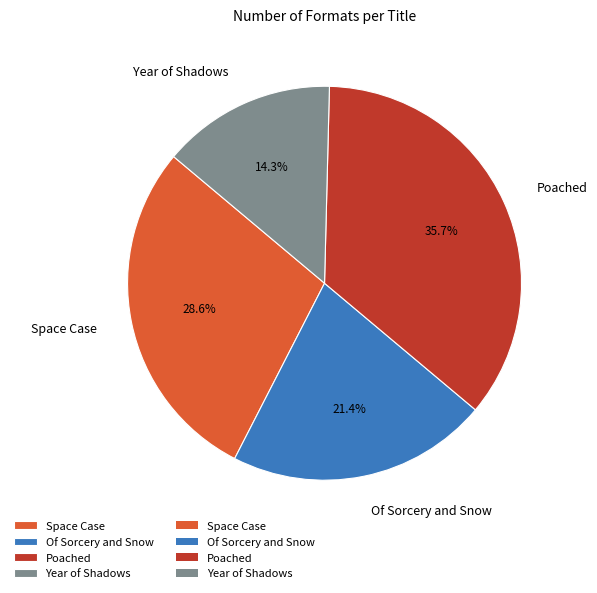

The Year of Shadows slice represents 14% of the pie. True or false?

True